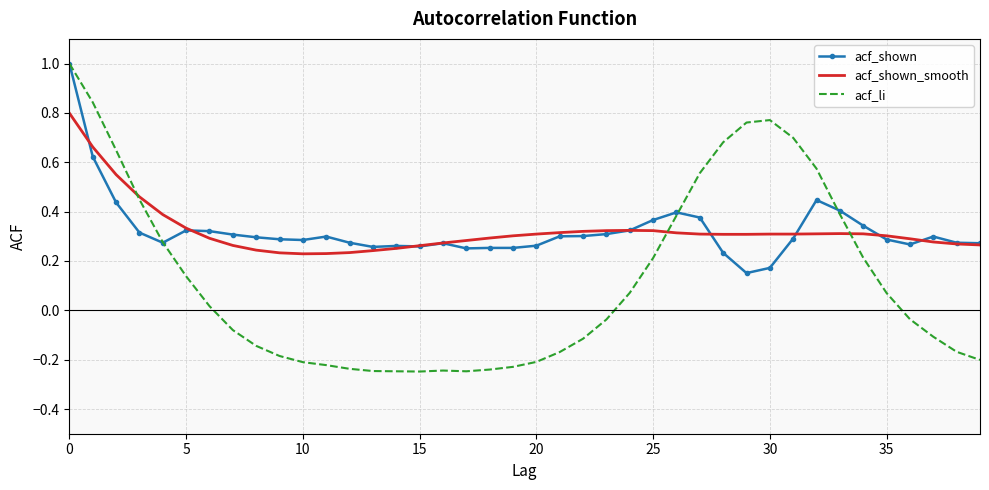

What is the highest value of the acf_li series?

1.0